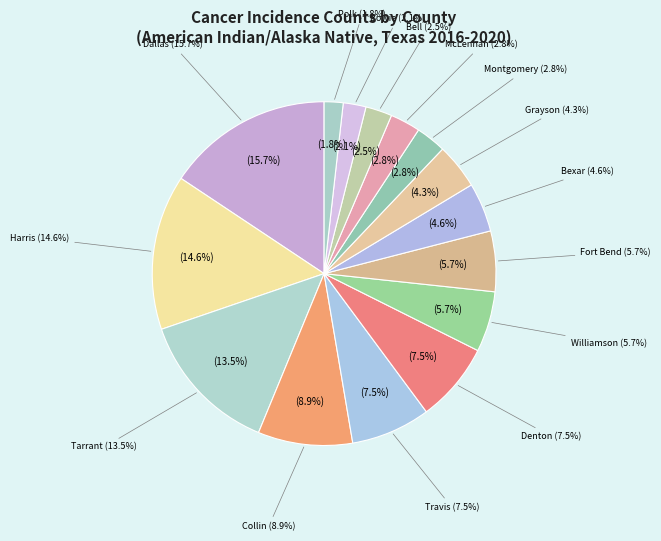

To the nearest percent, what percentage of the pie is Williamson County?

6%